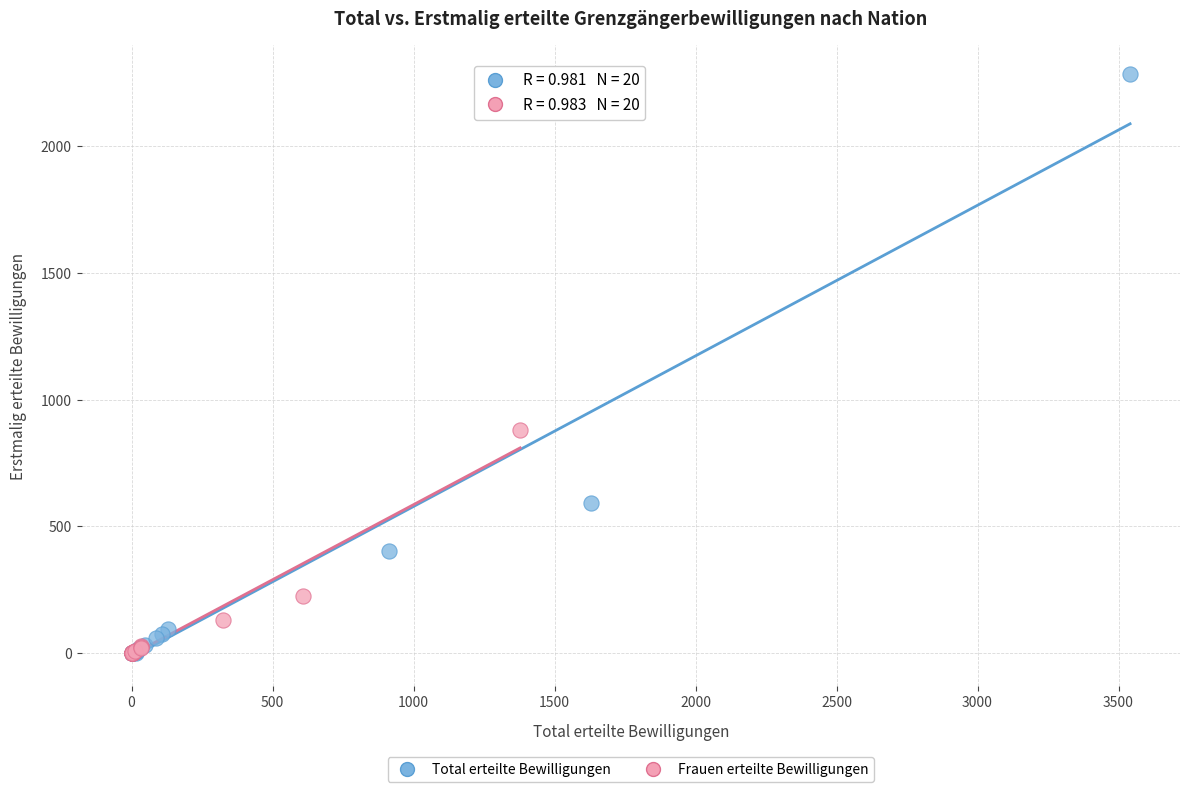

Which series reaches the maximum Y coordinate?

Total erteilte Bewilligungen